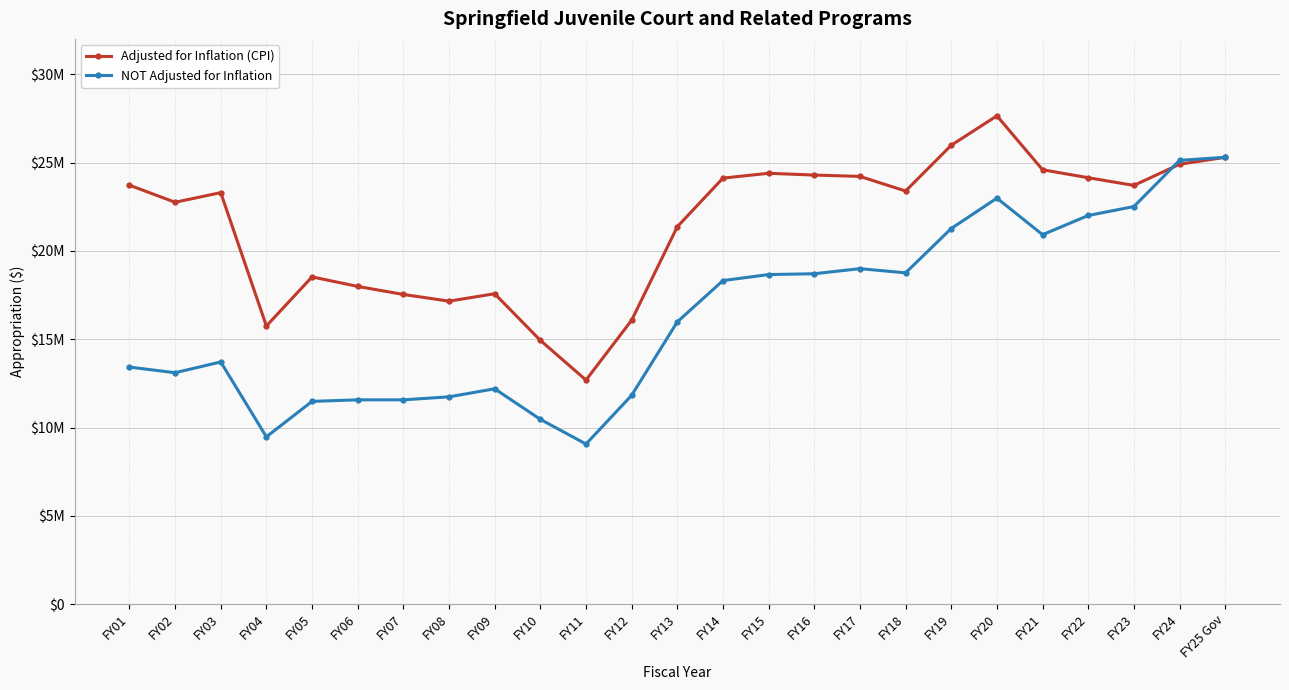

What is the difference between the NOT Adjusted for Inflation values at FY16 and FY04?

9231943